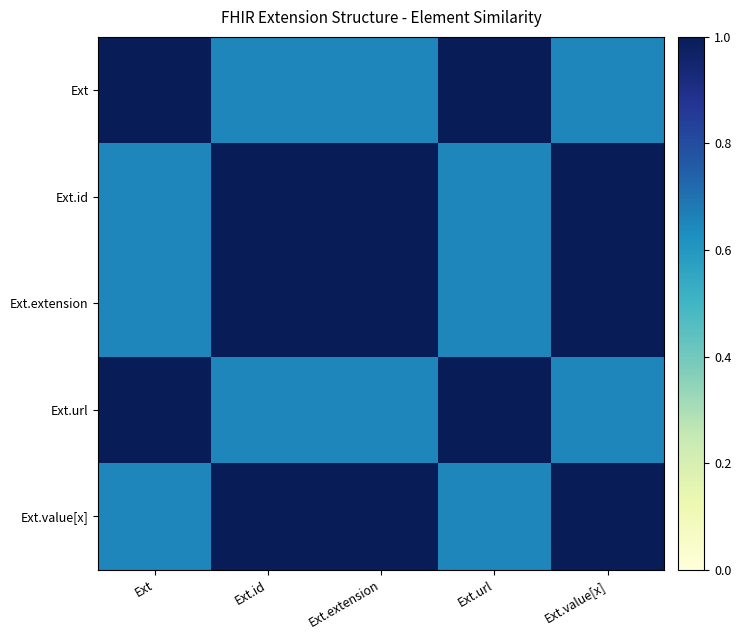

At which category is the sum across all series the highest?

Ext.id